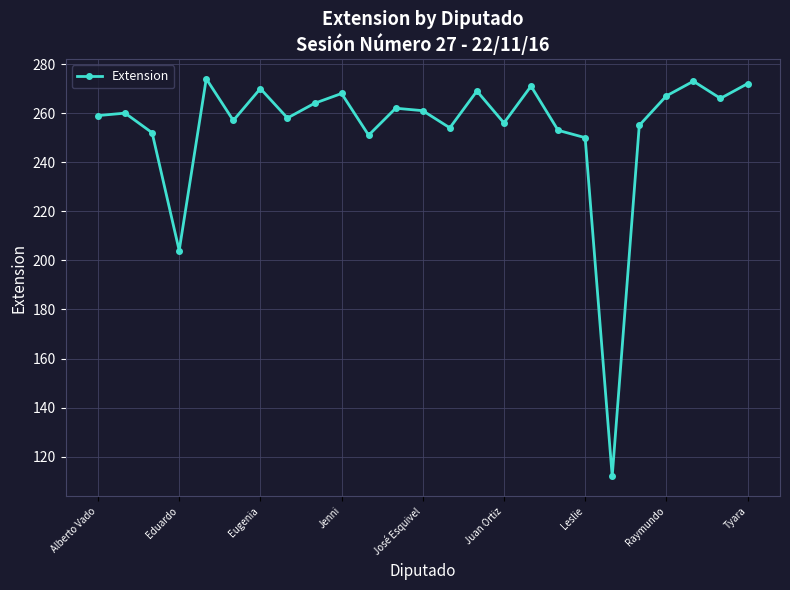

True or false: the data has more than 0 interior local peaks.

True